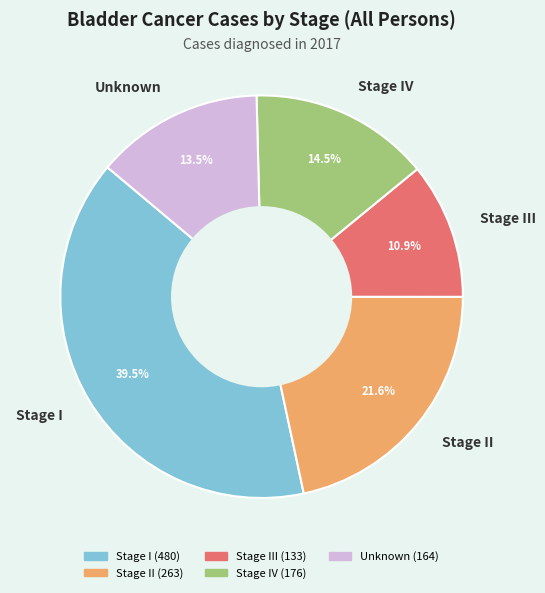

What percentage is NOT represented by Stage IV?

85.5%